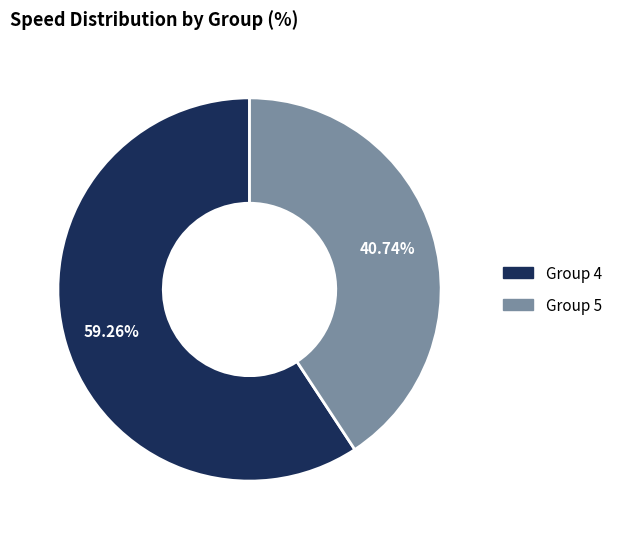

Is there a majority slice in this chart?

Yes